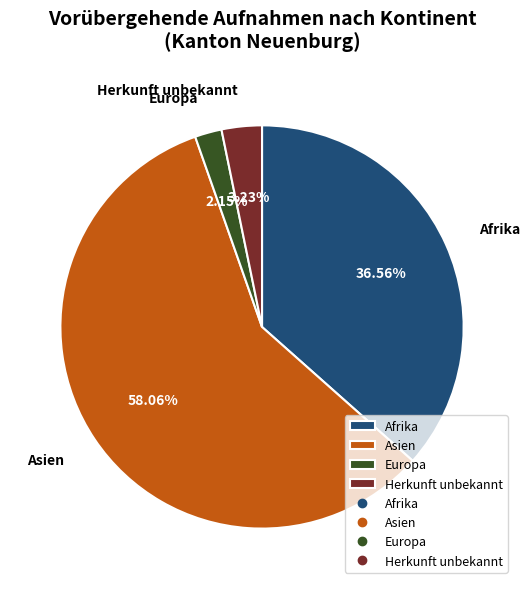

Is it true that Herkunft unbekannt is 3% of the pie?

True